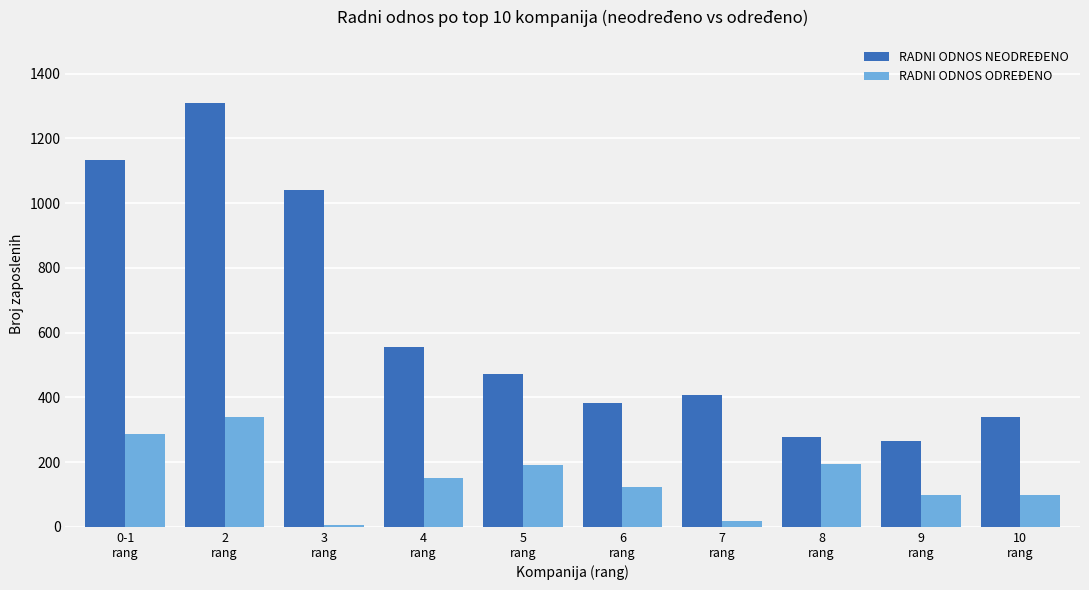

Is the value of RADNI ODNOS ODREĐENO at 3
rang greater than the value of RADNI ODNOS NEODREĐENO at 10
rang?

No